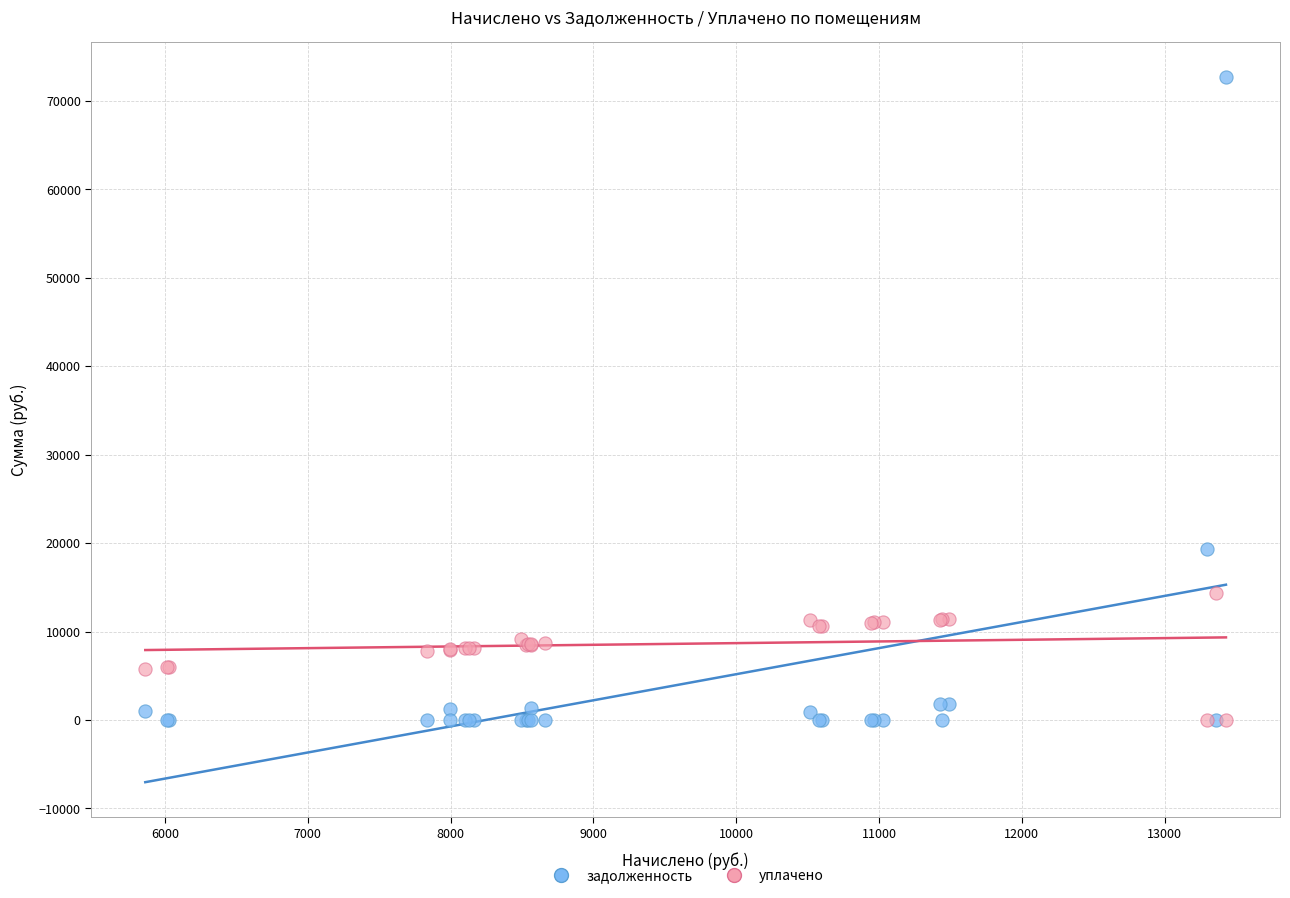

Across all series, what Y value is closest to 36330?

19280.6